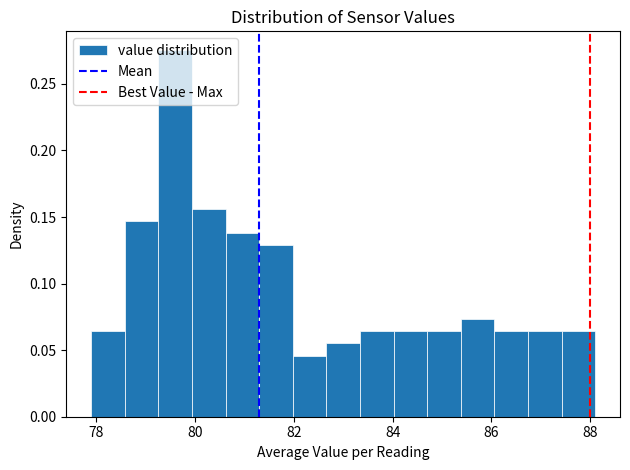

Around what value on the x-axis is the tallest bar? Give the approximate position of its centre, as read against the axis.

79.6